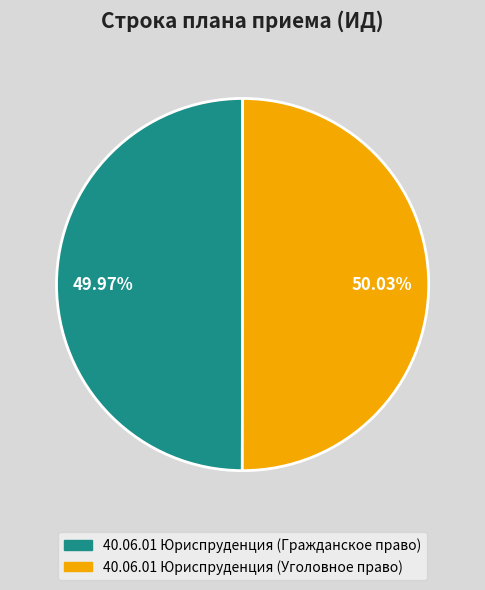

What is the ratio of the value at 40.06.01 Юриспруденция (Гражданское право) to the value at 40.06.01 Юриспруденция (Уголовное право)?

1.0